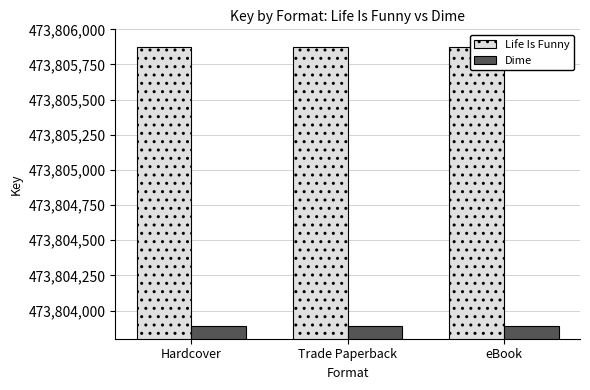

What is the maximum value for Life Is Funny?

473805874